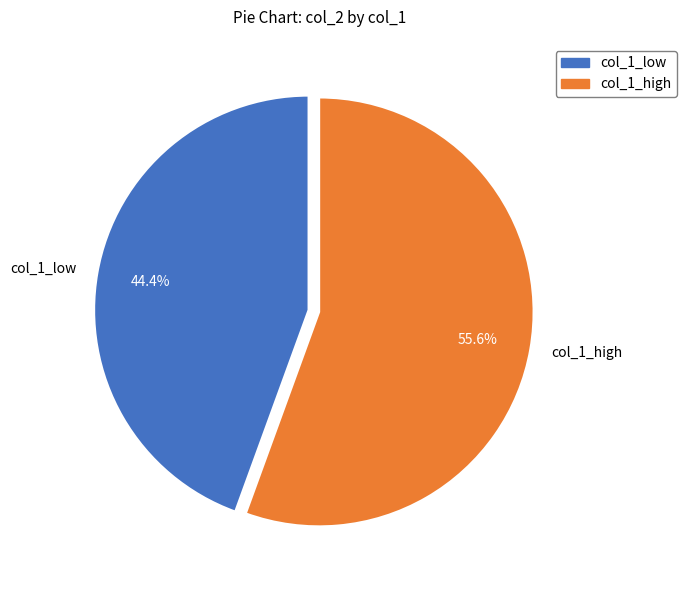

Rank the categories by value from highest to lowest.

col_1_high, col_1_low